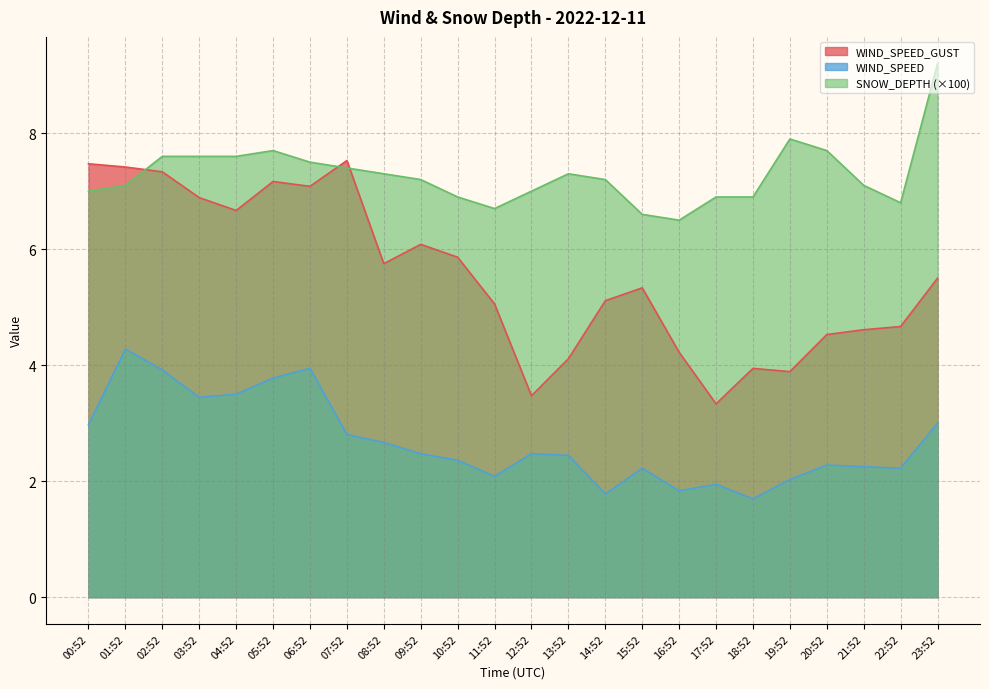

What is the minimum value shown in the chart?

1.7